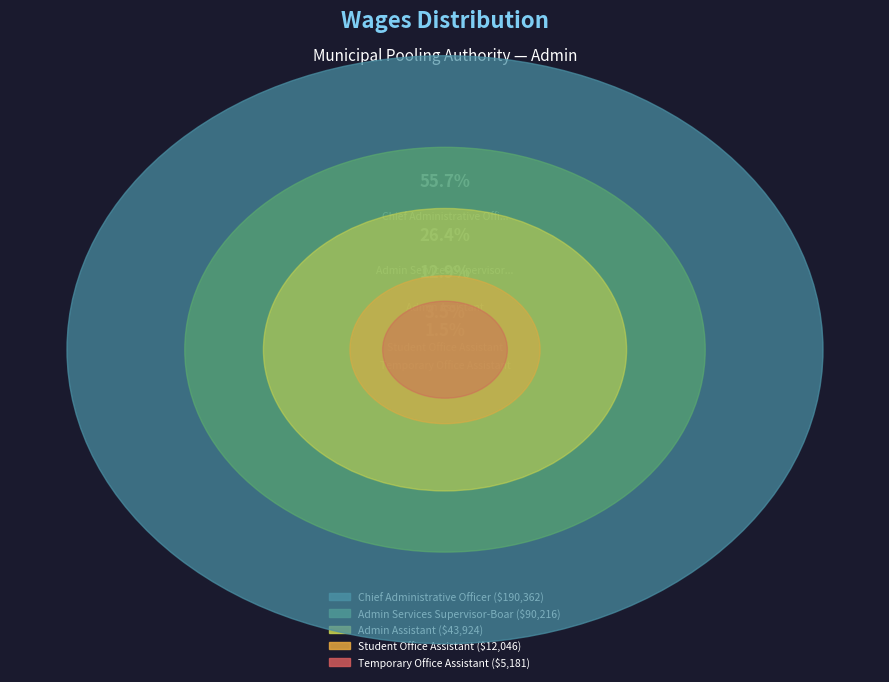

Count the number of slices in the pie.

5